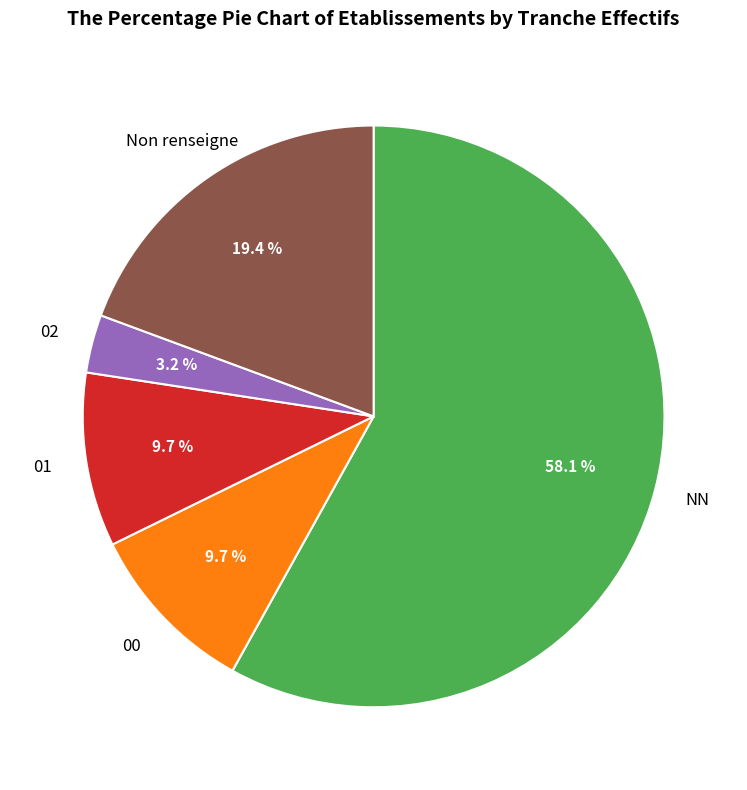

How many slices are in this pie chart?

5